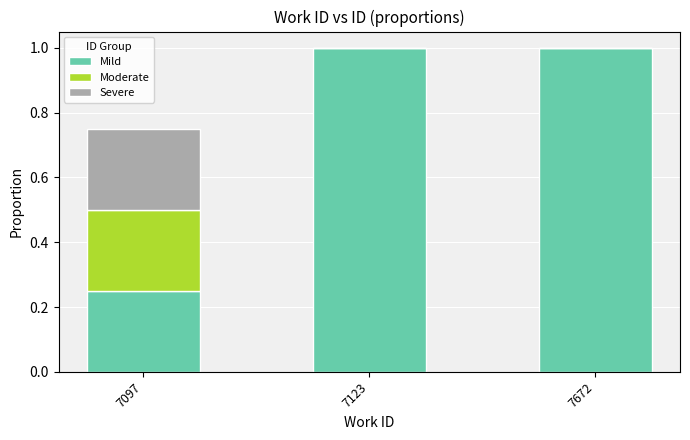

True or false: Mild has a value of 1.0 at 7672.

True